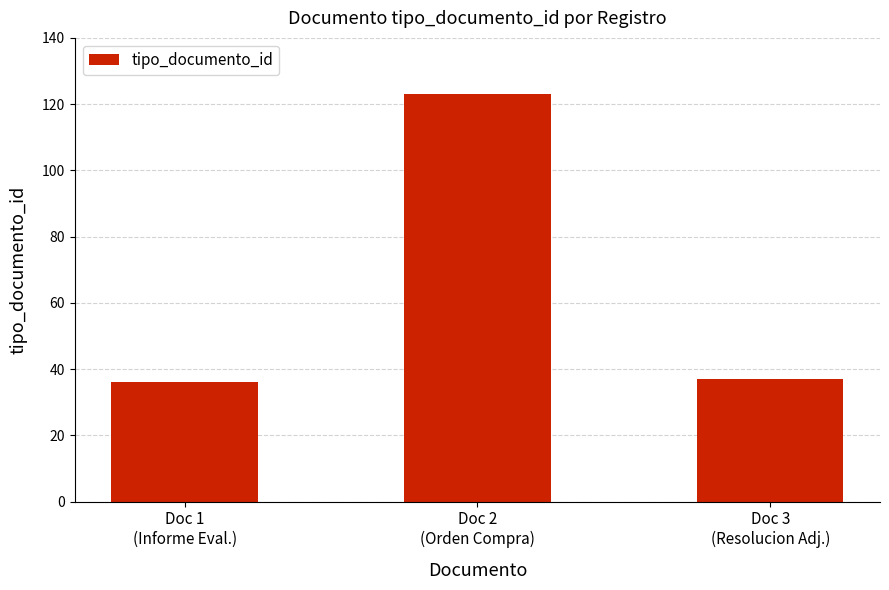

How many categories are shown in the chart?

3